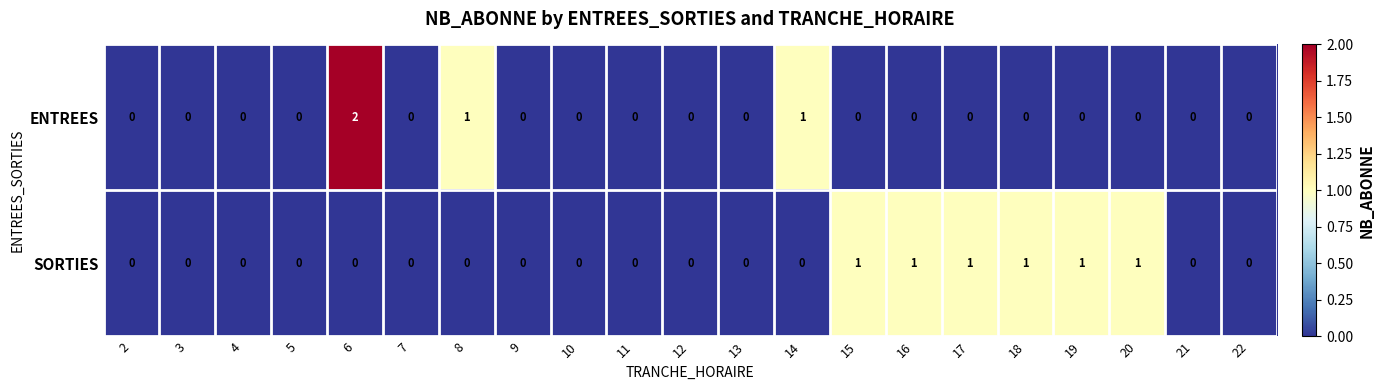

List the series in order of their peak value, lowest first.

SORTIES, ENTREES